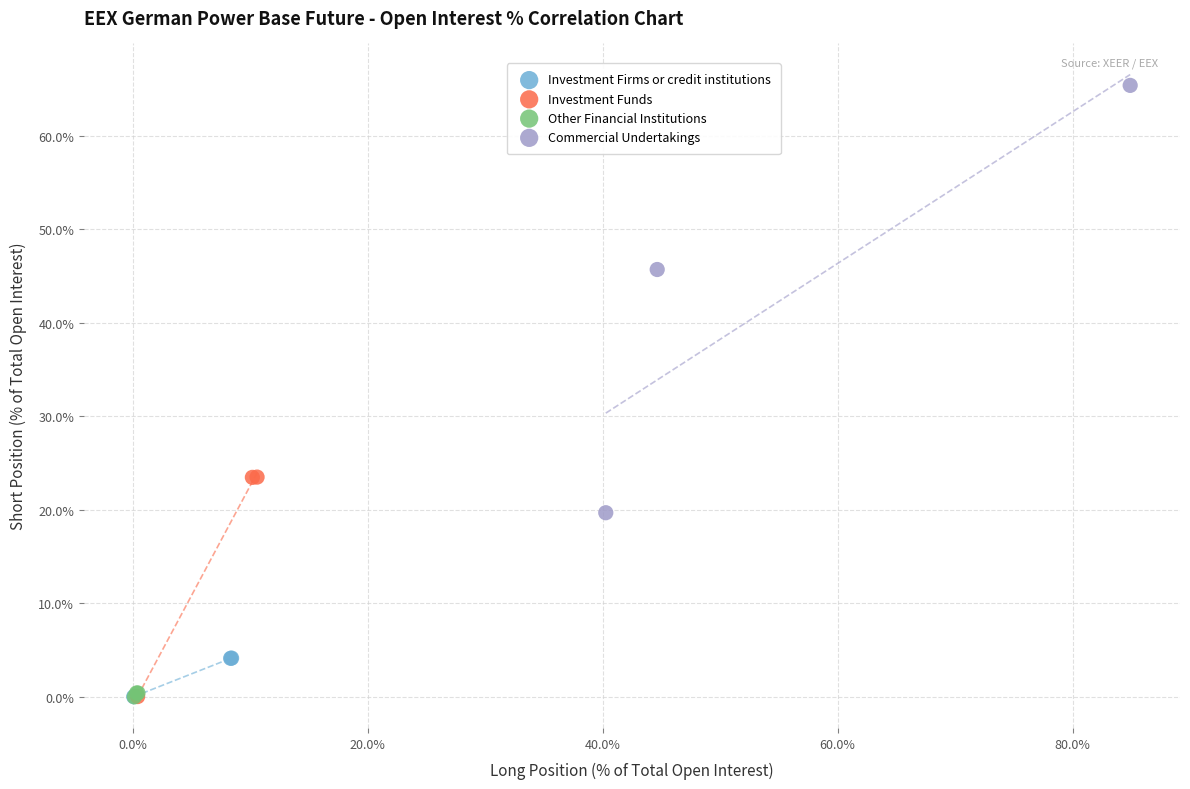

Which series has the largest Y range (max minus min)?

Commercial Undertakings